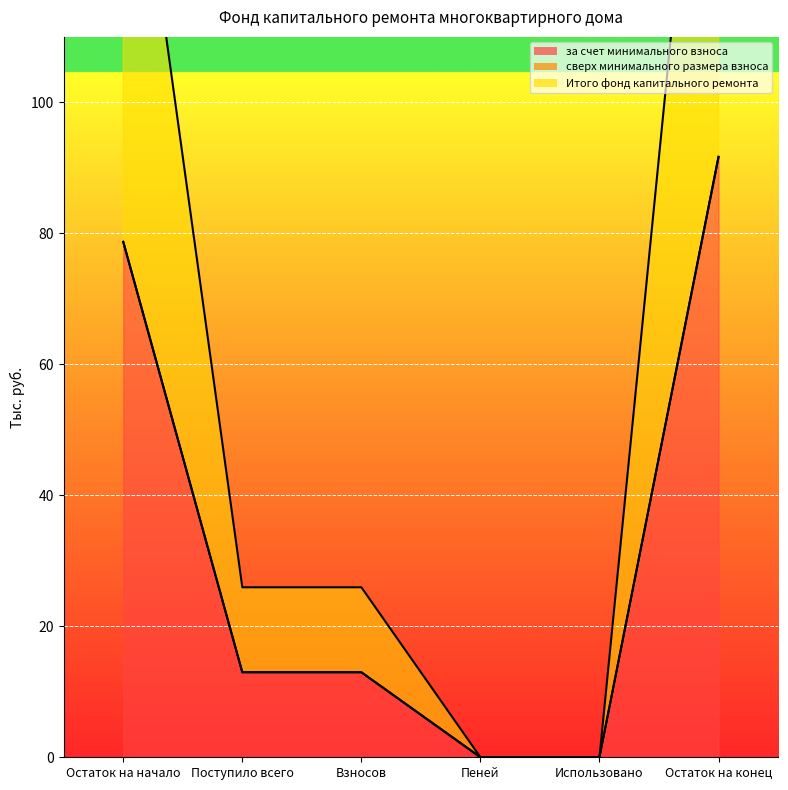

True or false: Итого фонд капитального ремонта and за счет минимального взноса cross at least once.

False